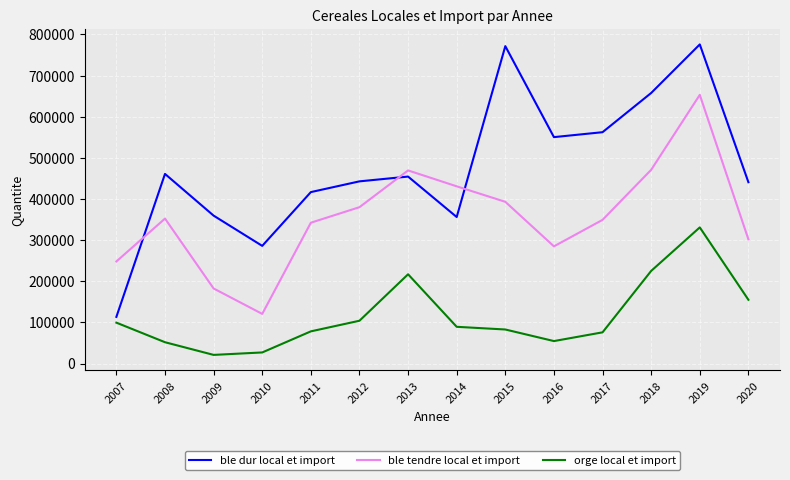

At which label is orge local et import closest to 175940?

2020